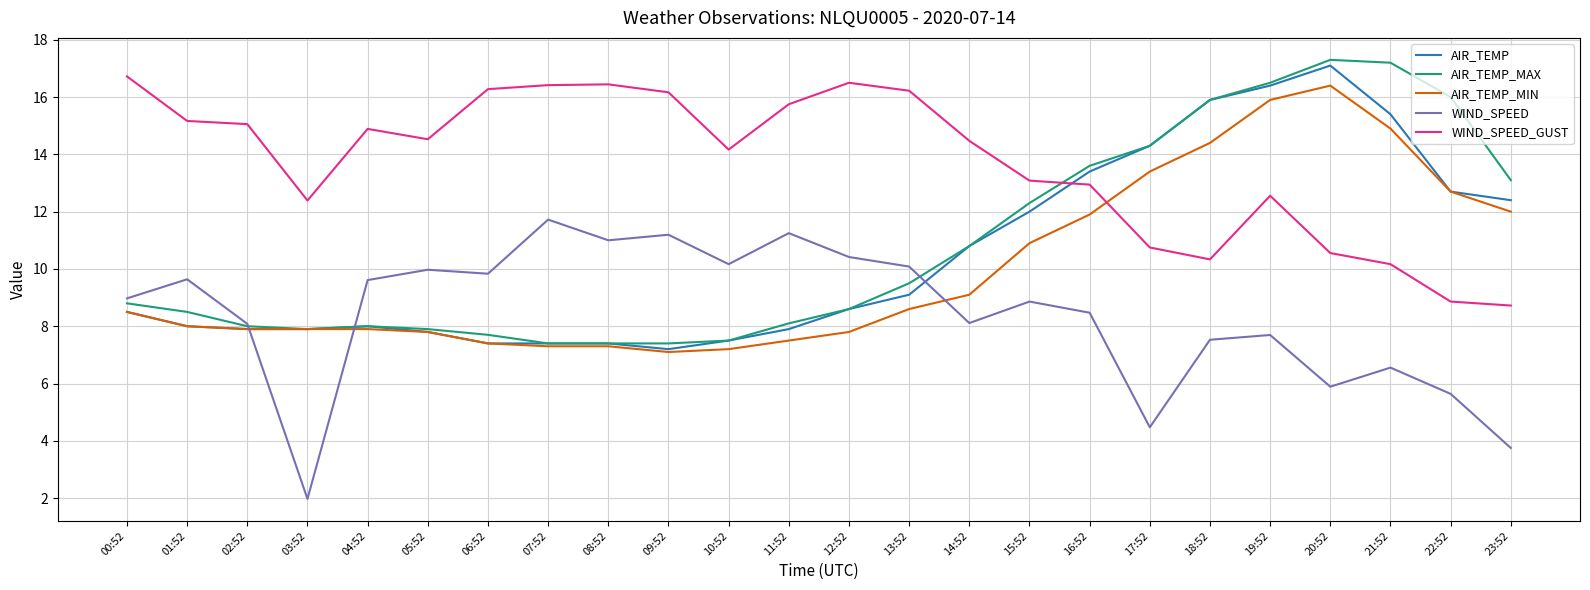

At which label does AIR_TEMP reach its peak?

20:52